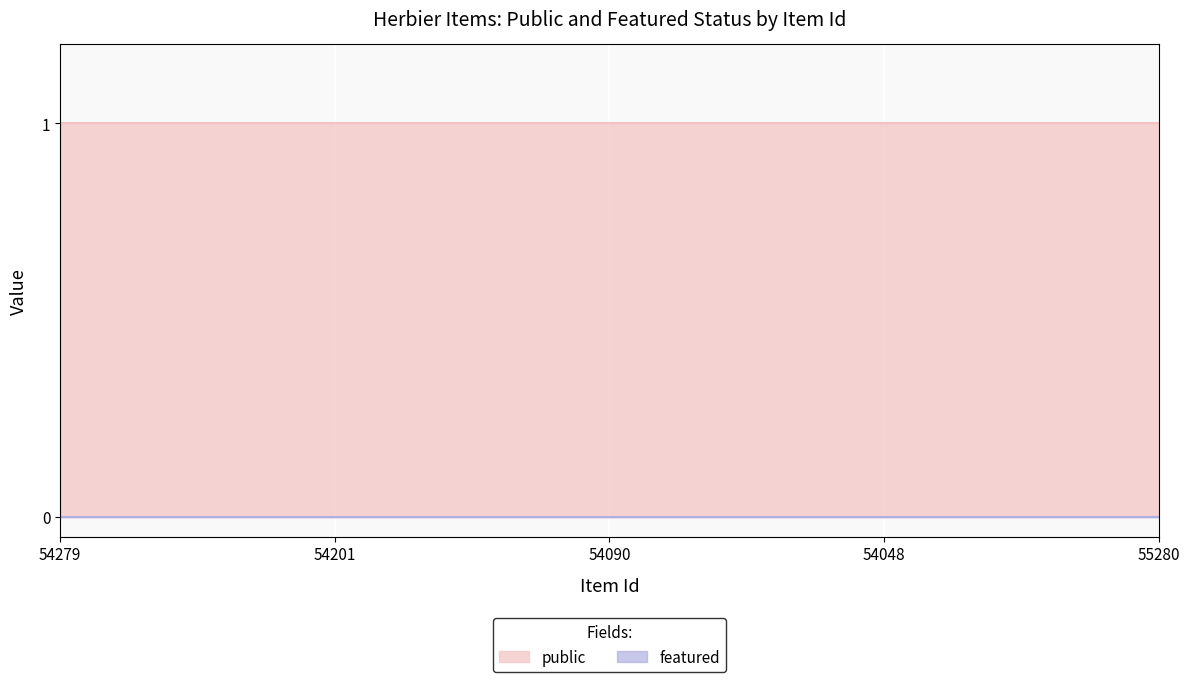

What is the total value across all series at 55280?

1